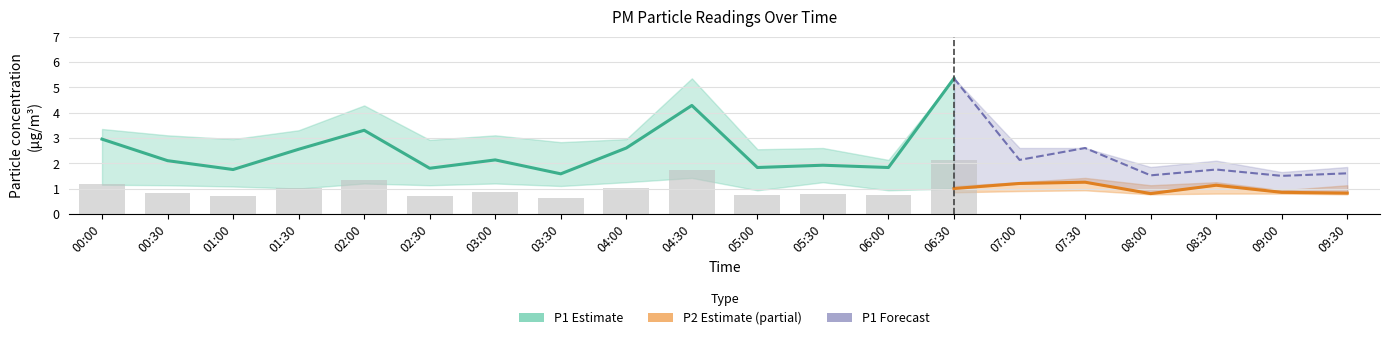

The value of P1_high at 08:30 is 3.7. True or false?

False